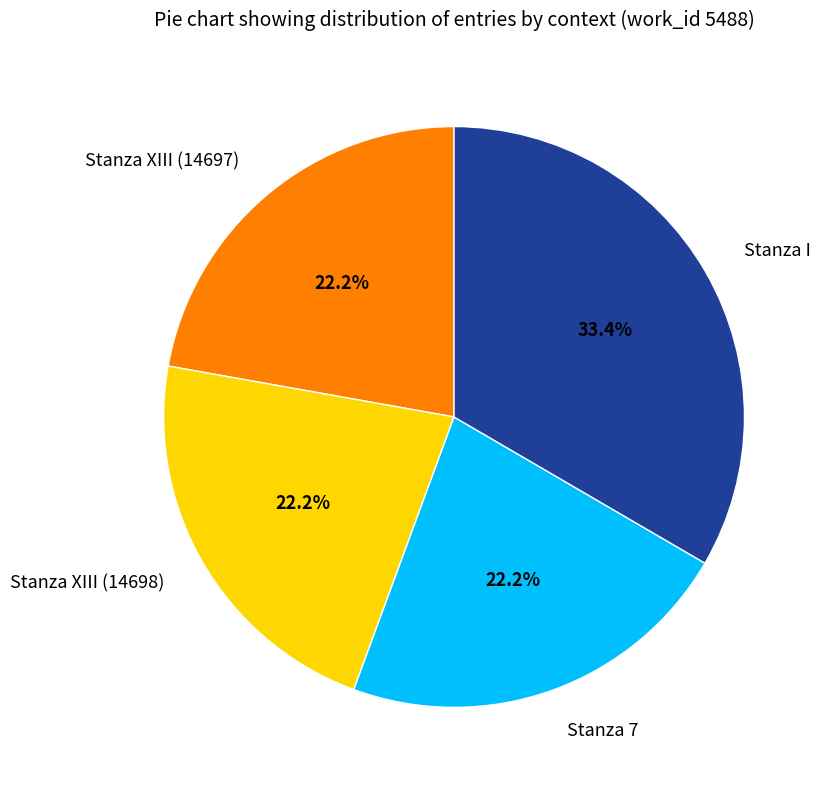

Which slice is the largest?

Stanza I